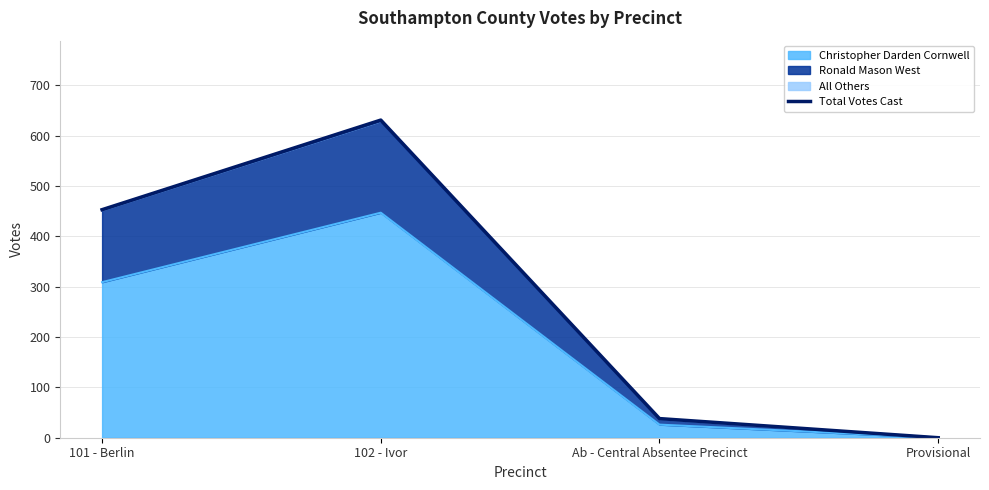

Between Provisional and 102 - Ivor, which is larger?

102 - Ivor